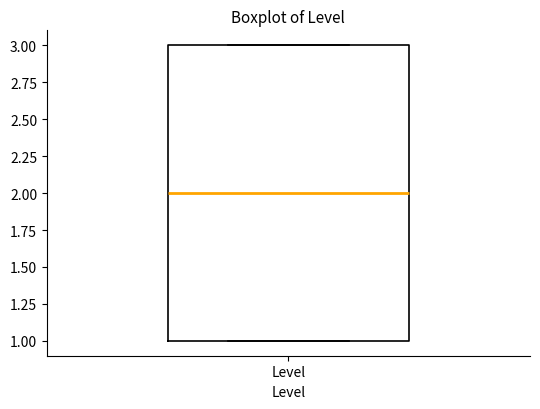

Where is the lower edge of the box for Level on the y-axis? The values are not printed on the chart, so give them approximately, as read against the axis.

1